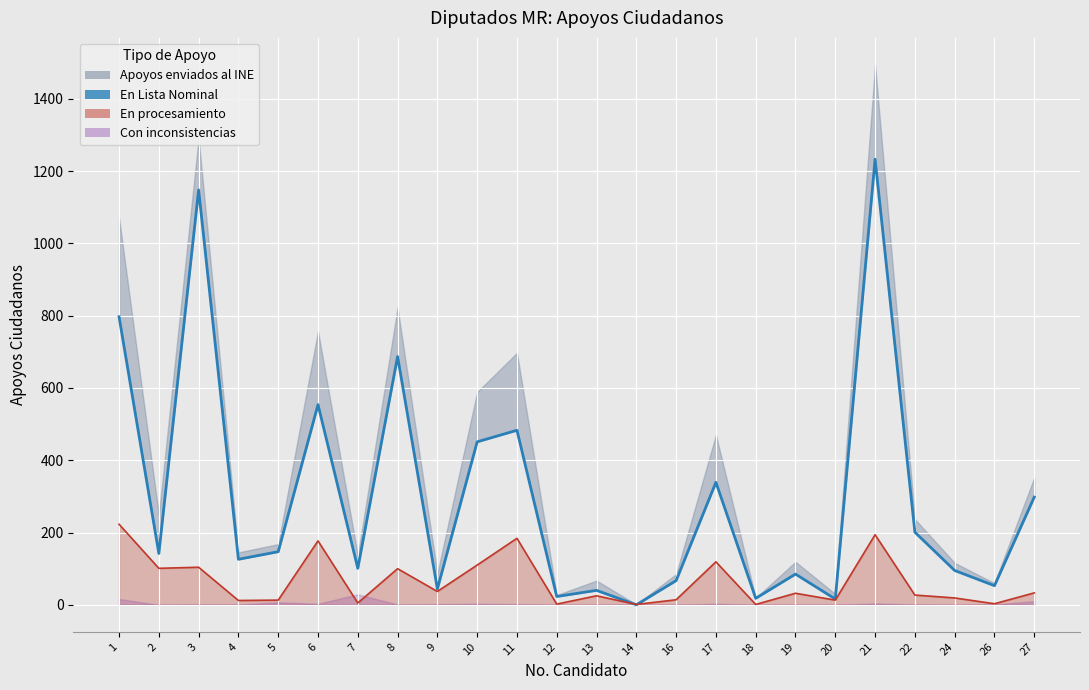

Which label corresponds to the largest value in the chart?

21